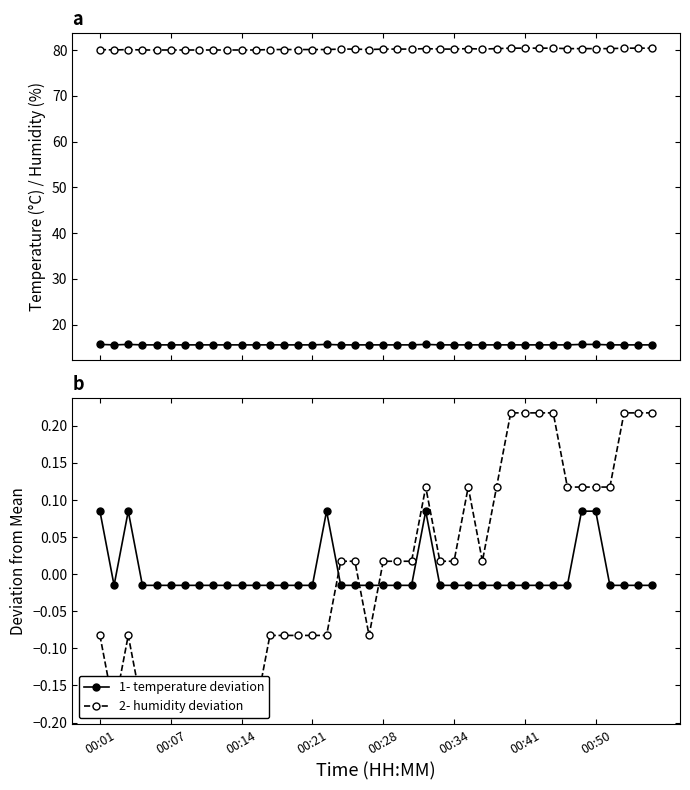

True or false: 2- humidity deviation and 1- temperature intersect in this chart.

False